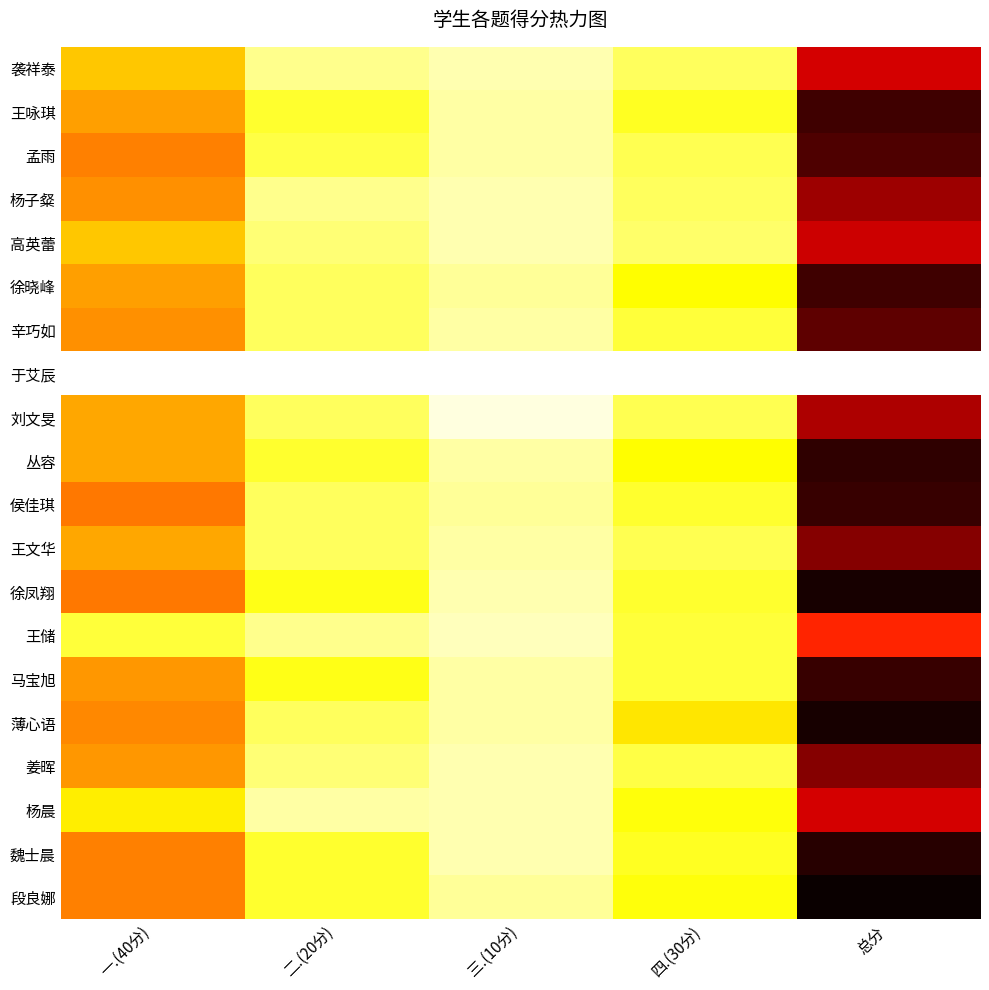

Between 三.(10分) and 总分, which series saw the biggest shift?

徐凤翔